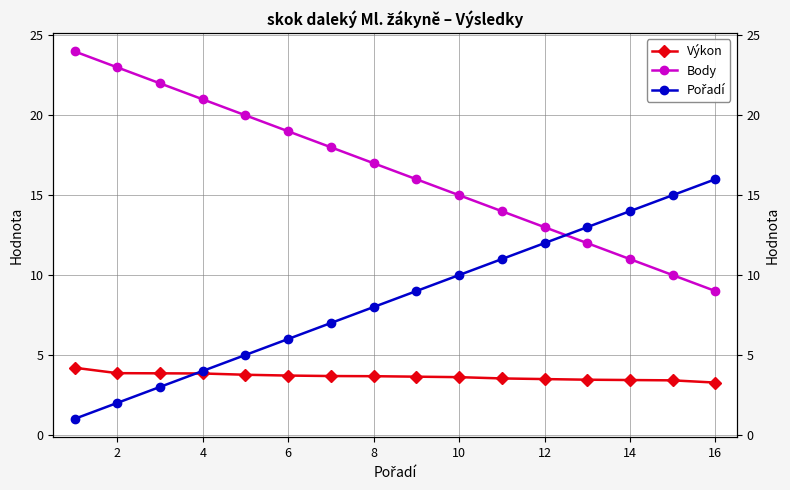

What is the difference between the highest and lowest values at 2?

21.0